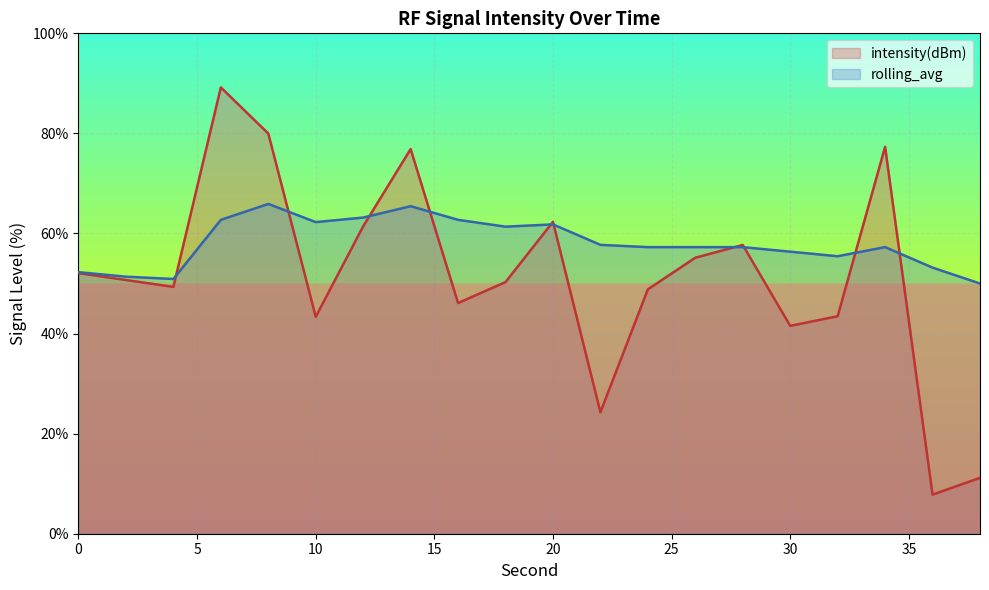

What is the difference between the second highest and minimum values in the intensity(dBm) series?

72.2